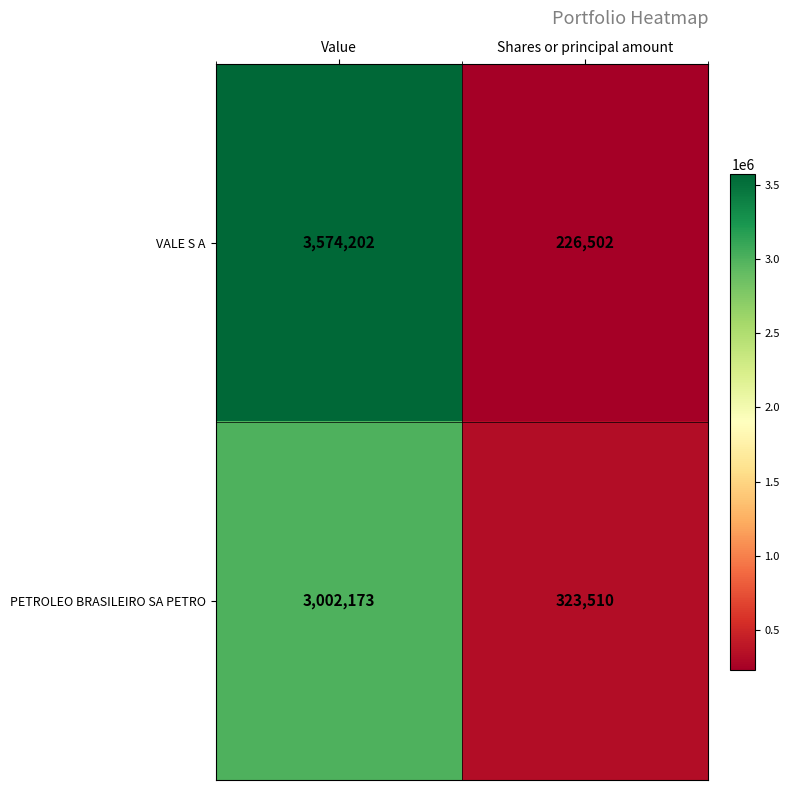

Which series changed the most between Value and Shares or principal amount?

VALE S A